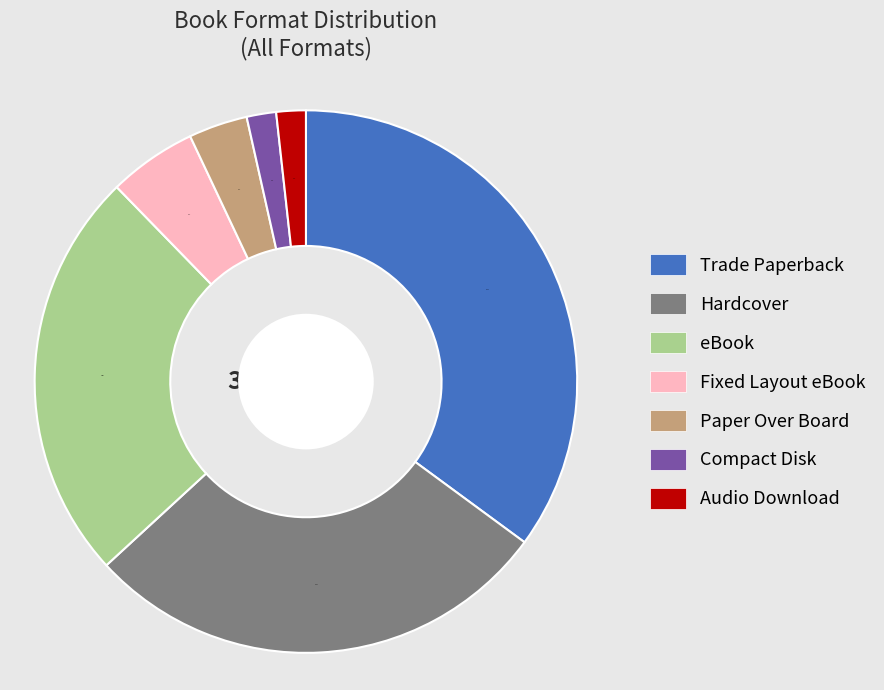

What is the change in value from Hardcover to eBook?

-2